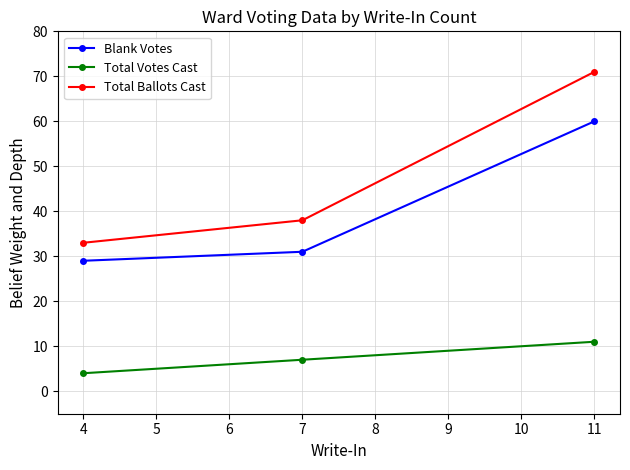

Where is Total Ballots Cast nearest to the value 52?

7